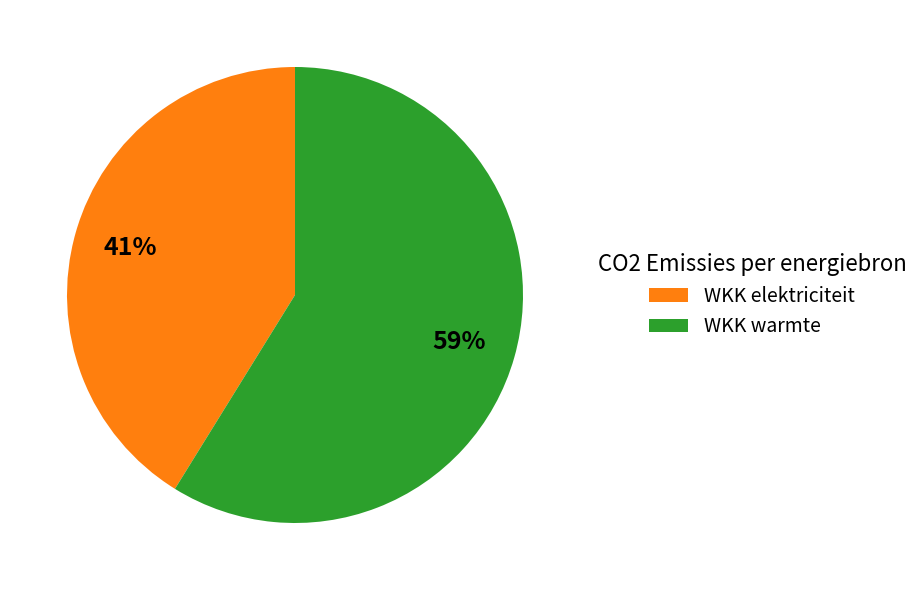

Do WKK elektriciteit and WKK warmte together represent more than half of the pie?

Yes